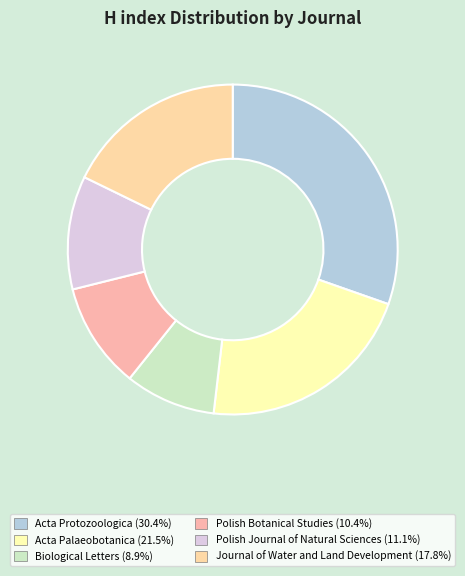

Combined, do Biological Letters and Acta Protozoologica account for over 50%?

No